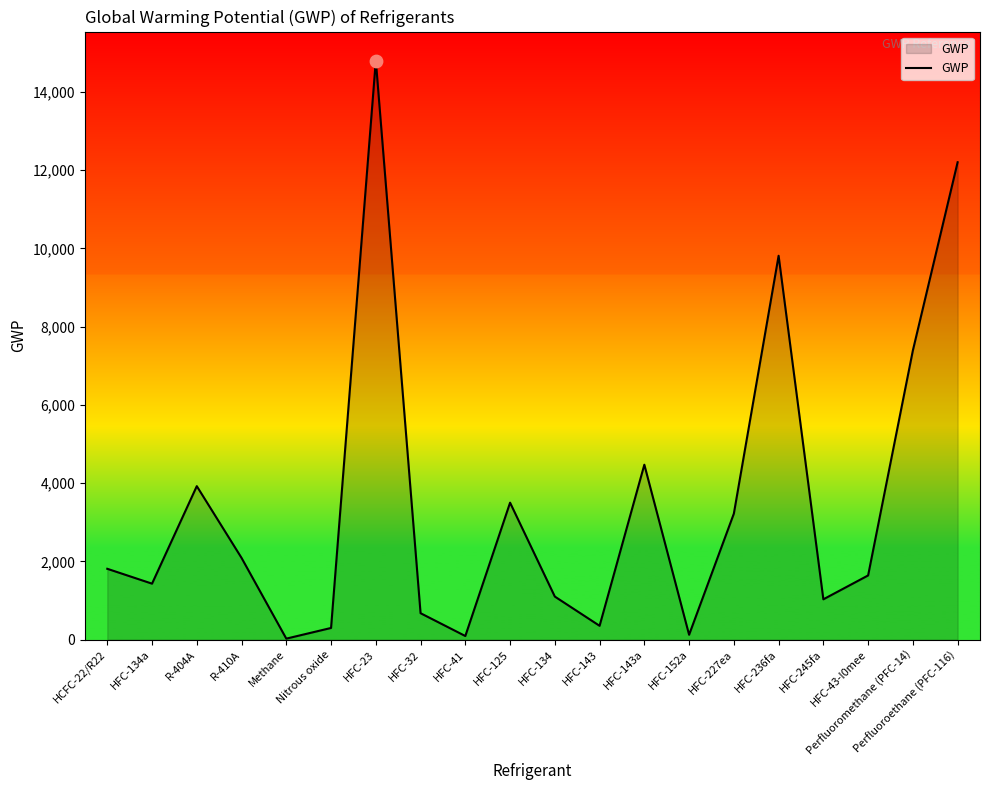

What is the change in value from HFC-245fa to Perfluoroethane (PFC-116)?

+11170